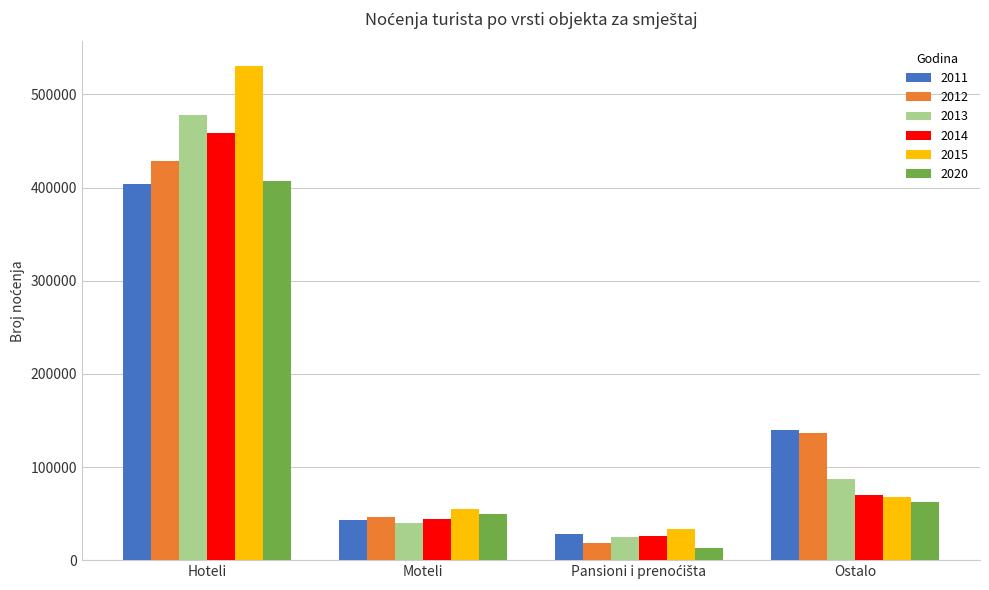

Which category has the highest value across all series?

Hoteli